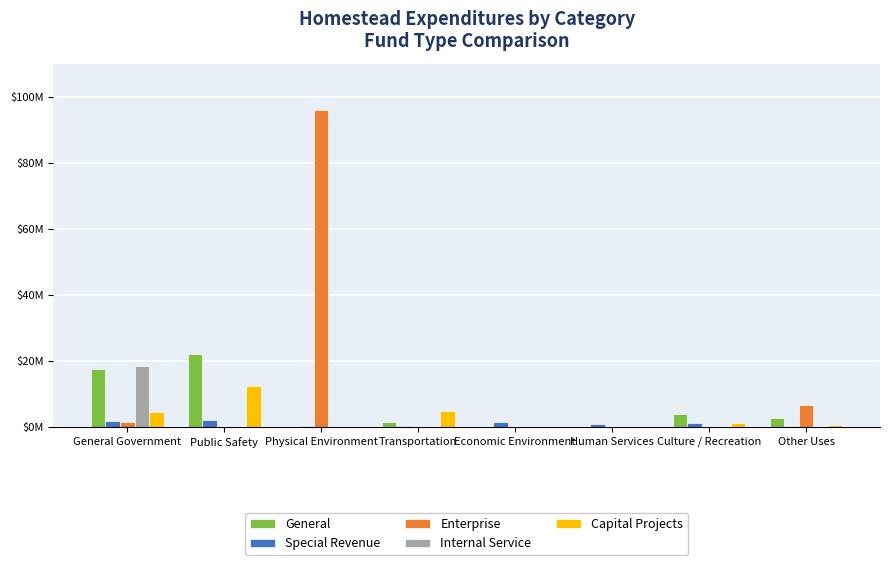

Are the bars grouped side by side (vs. stacked)?

Yes